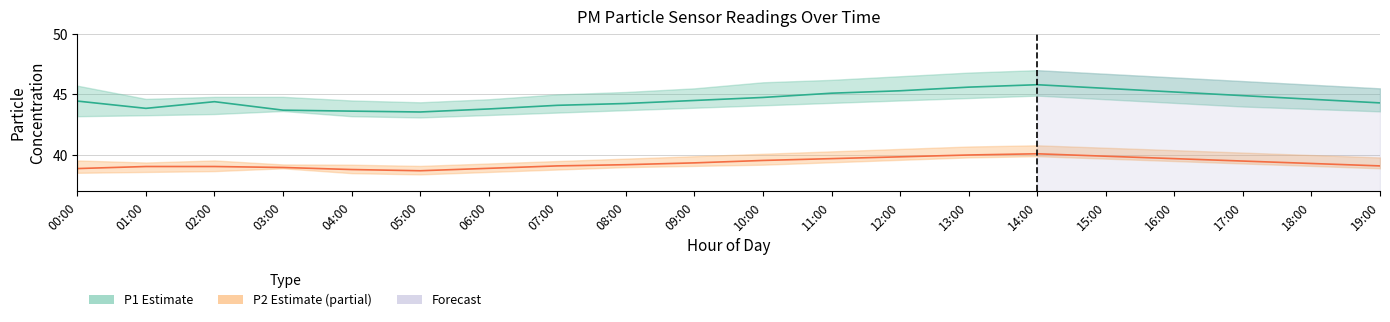

Which series has the widest spread of values?

P1 (PM10)